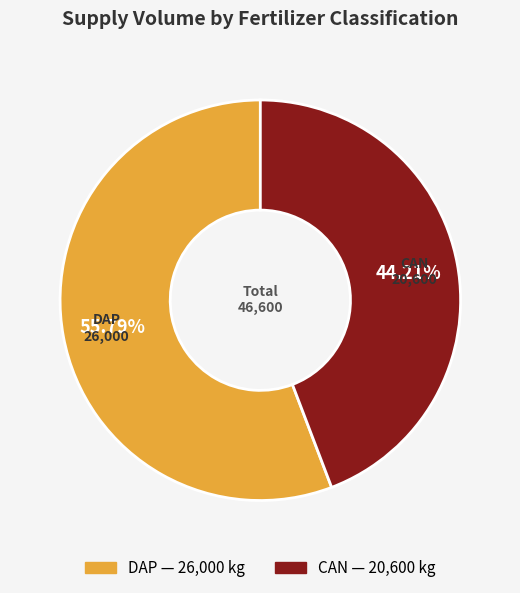

To the nearest percent, what is the average slice percentage?

50%